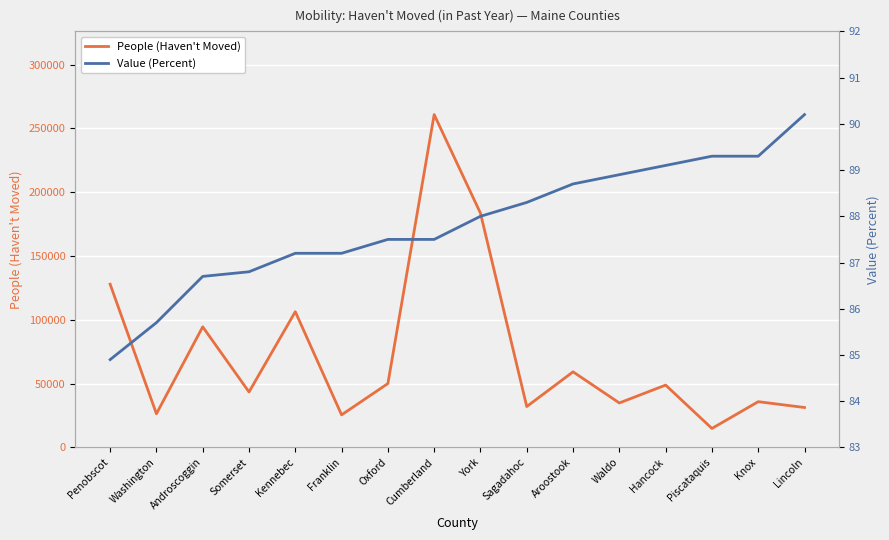

Reading right to left, what are all the values shown in this chart?

People (Haven't Moved): 31304.0	35861.0	14880.0	48865.0	34863.0	59255.0	32053.0	183543.0	260797.0	50064.0	25527.0	106353.0	43478.0	94512.0	26387.0	127907.0
Value (Percent): 90.2	89.3	89.3	89.1	88.9	88.7	88.3	88.0	87.5	87.5	87.2	87.2	86.8	86.7	85.7	84.9